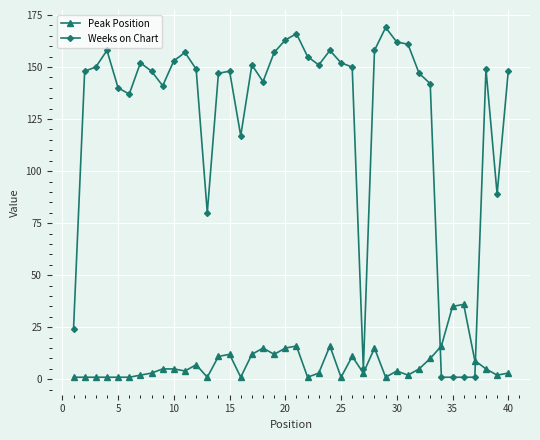

What is the difference between the maximum and second lowest values in the Peak Position series?

35